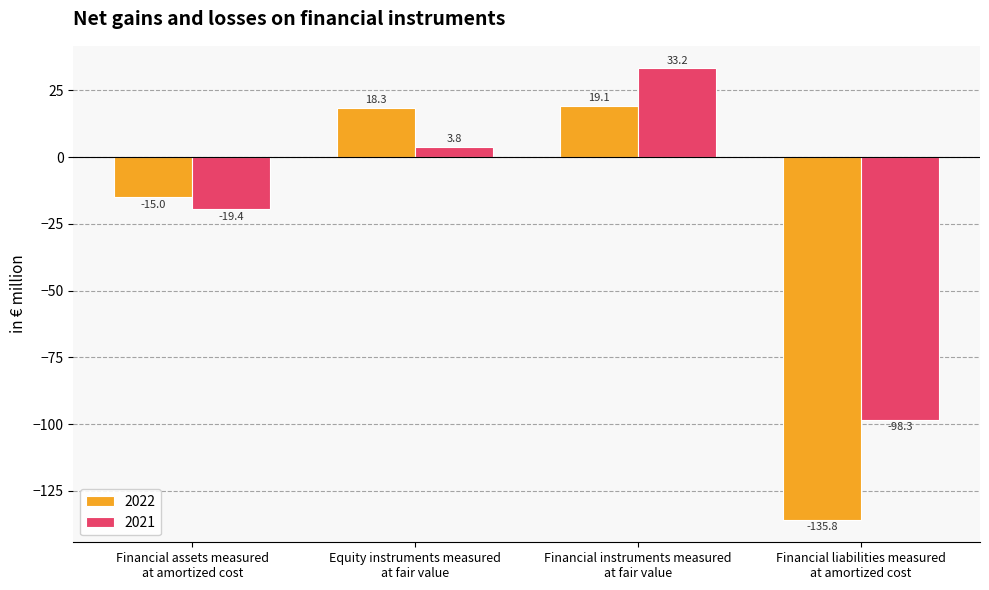

Is the value of 2021 at Financial assets measured
at amortized cost greater than the value of 2022 at Financial liabilities measured
at amortized cost?

Yes